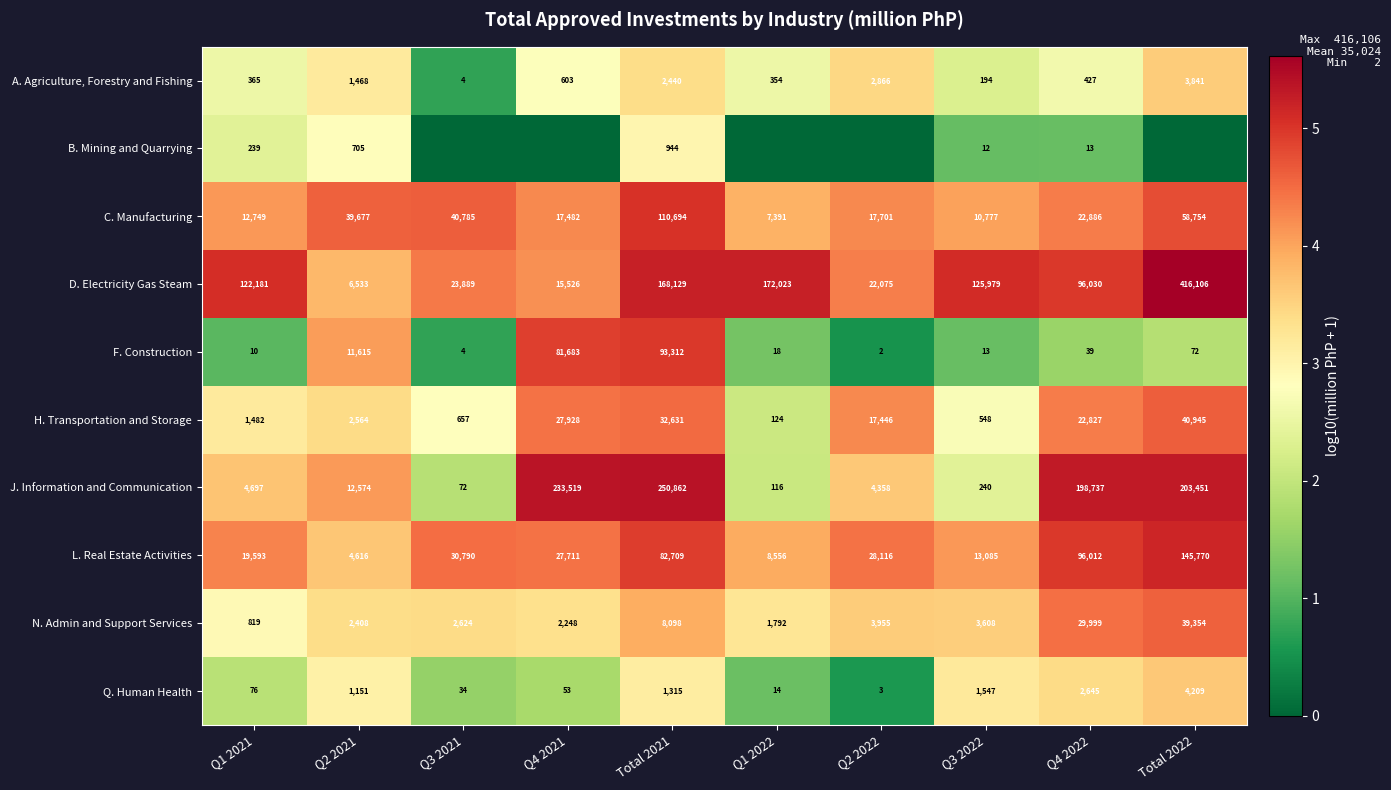

What is the total value across all series at Q4 2022?

469615